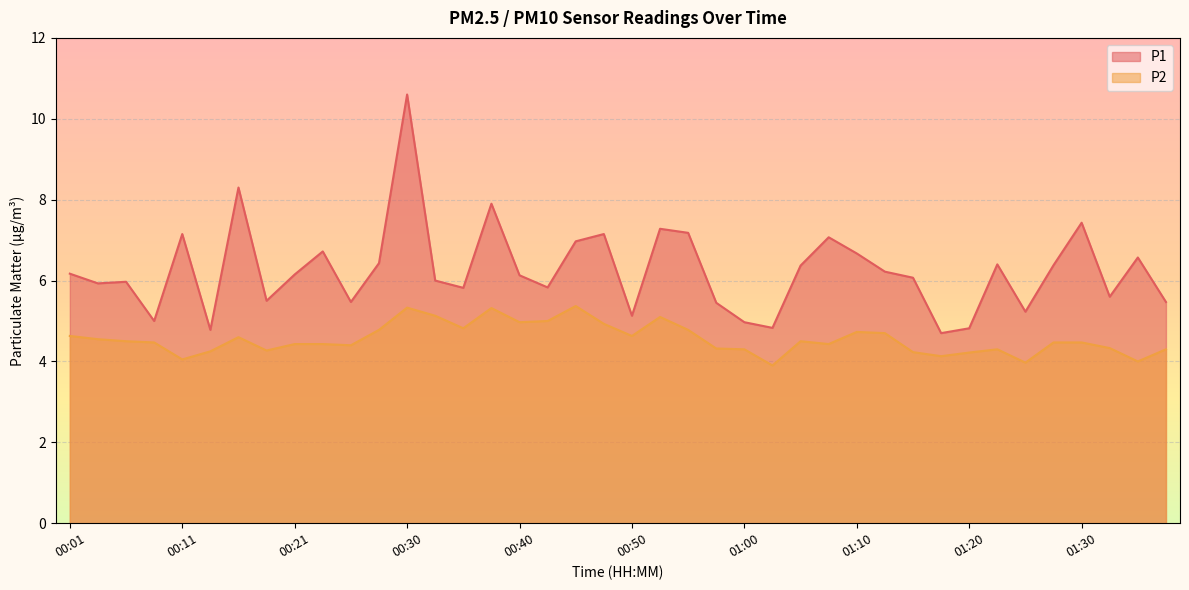

At which category does P2 reach its first local valley?

00:11